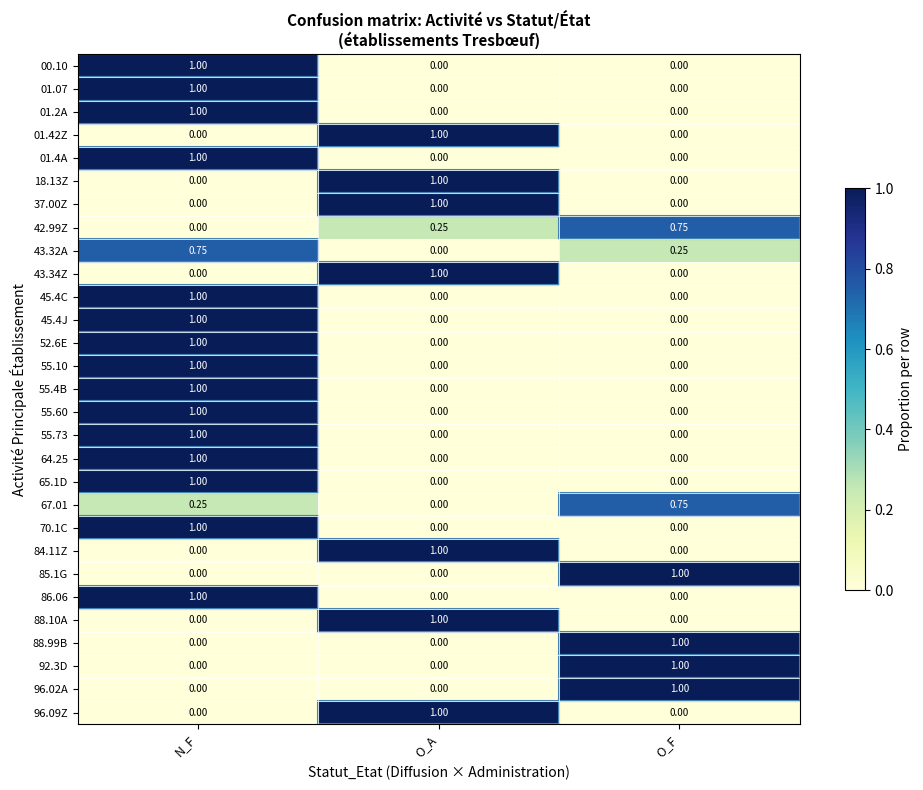

Is the value of 86.06 at O_F greater than the value of 52.6E at N_F?

No